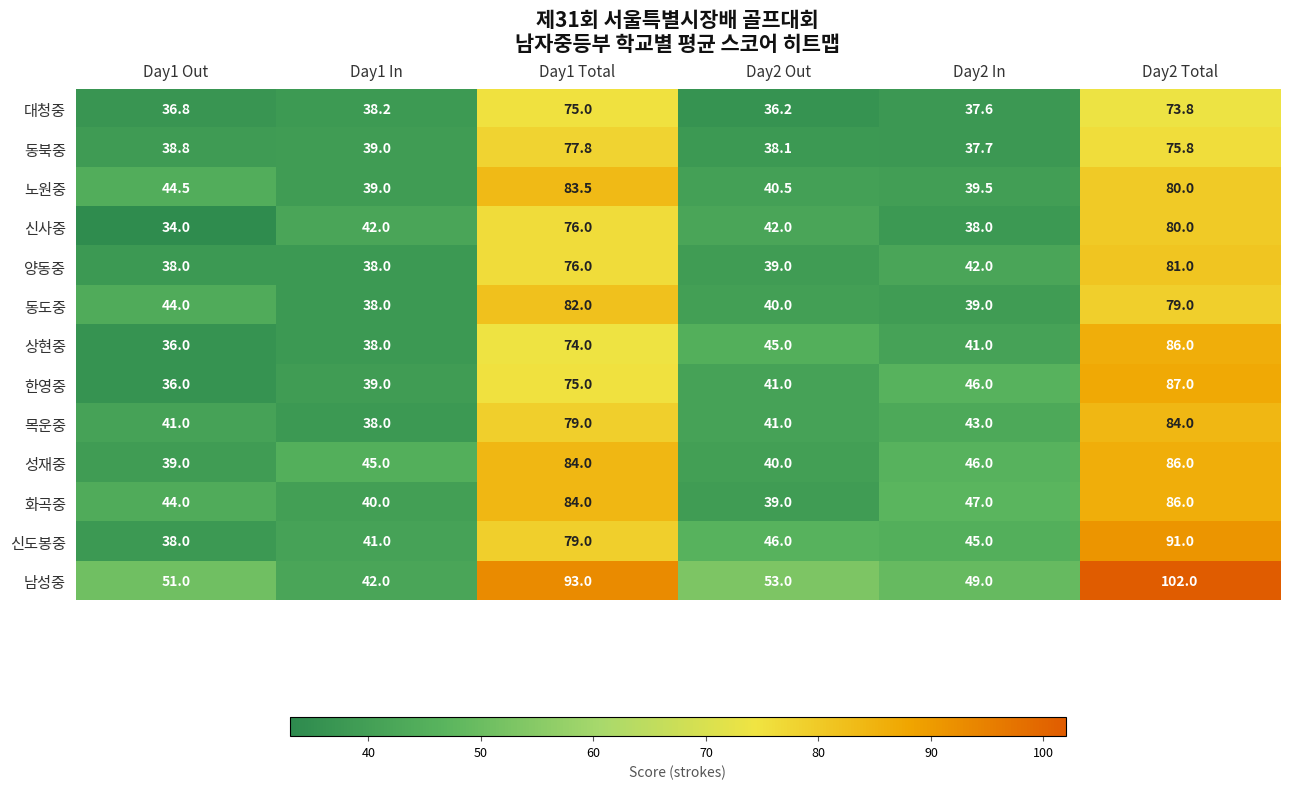

List the labels in order of 노원중 value, smallest first.

Day1 In, Day2 In, Day2 Out, Day1 Out, Day2 Total, Day1 Total